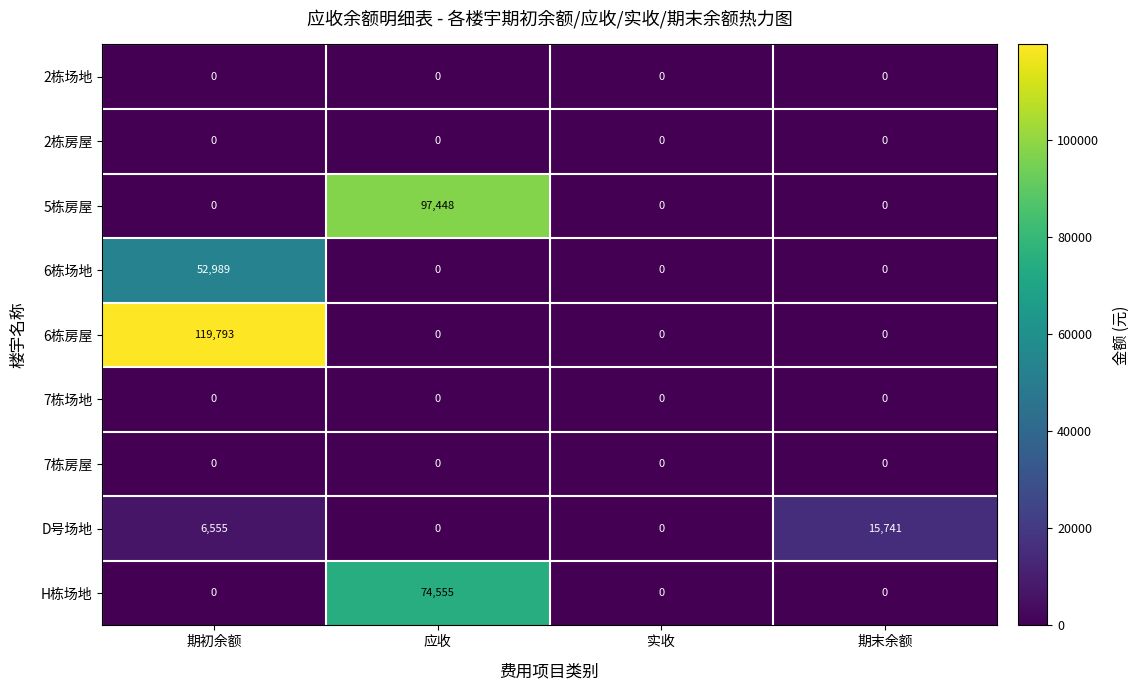

What is the greatest value displayed?

119793